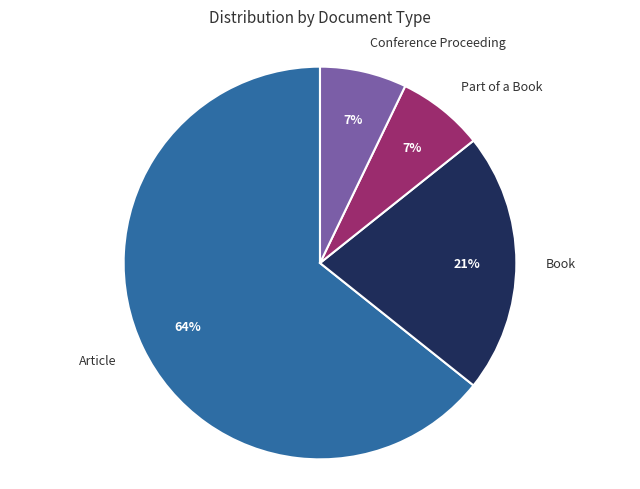

How many segments does this pie chart have?

4